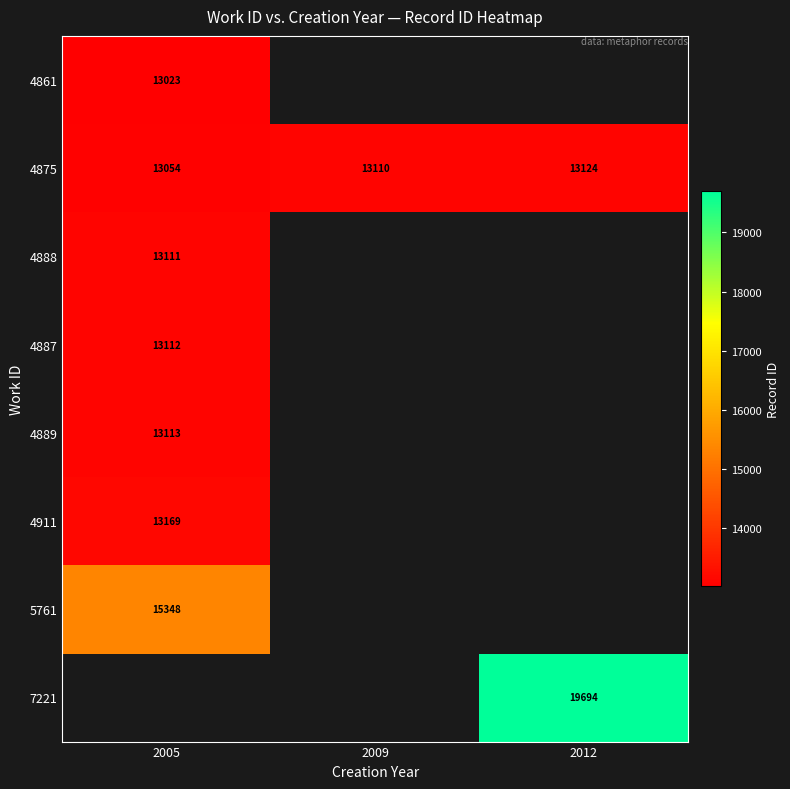

True or false: 5761 has a value of 15348 at 2005.

True